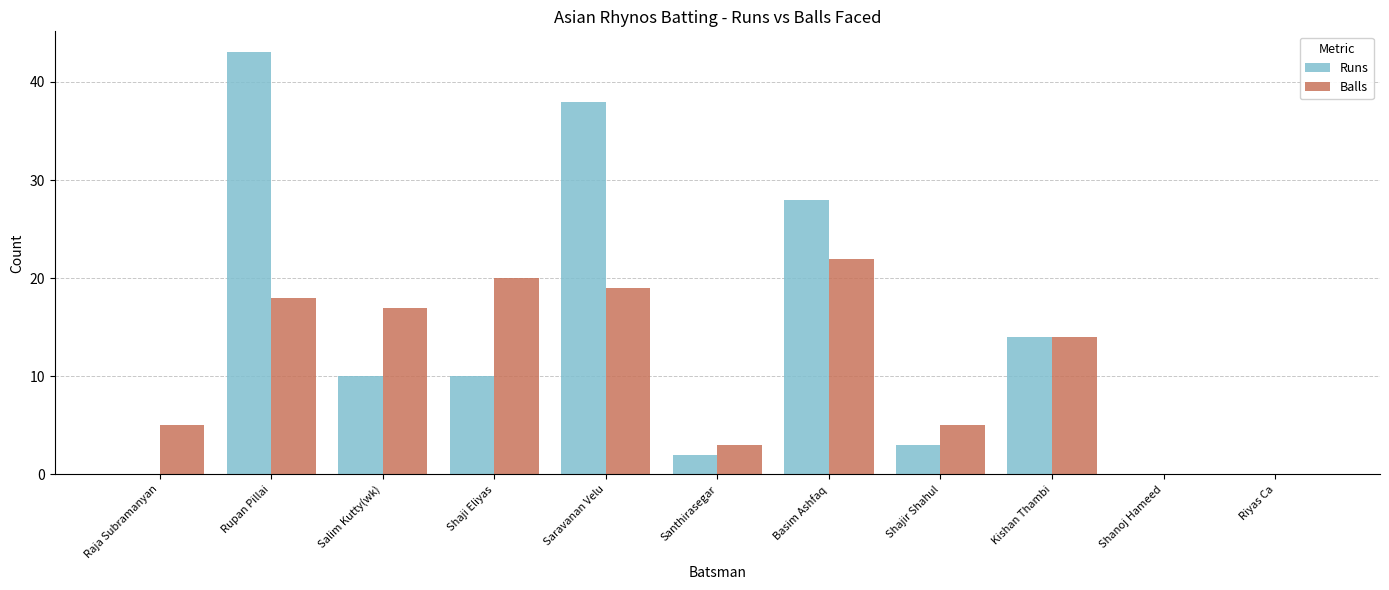

What is the total value across all series at Kishan Thambi?

28